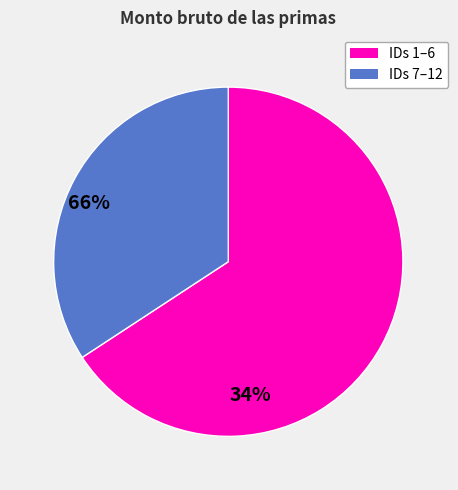

Is there any slice that represents more than half of the pie?

Yes